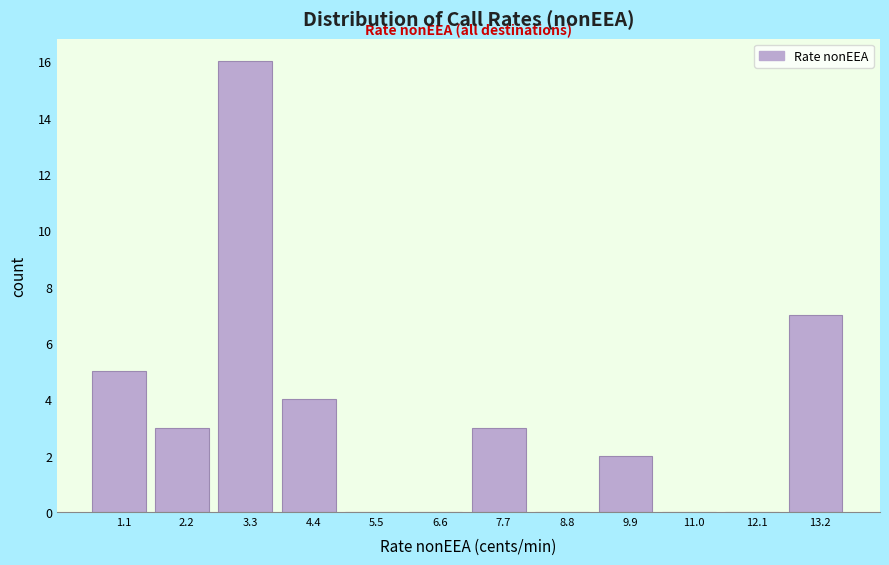

Which range on the x-axis has the tallest bar?

2.8 to 3.8